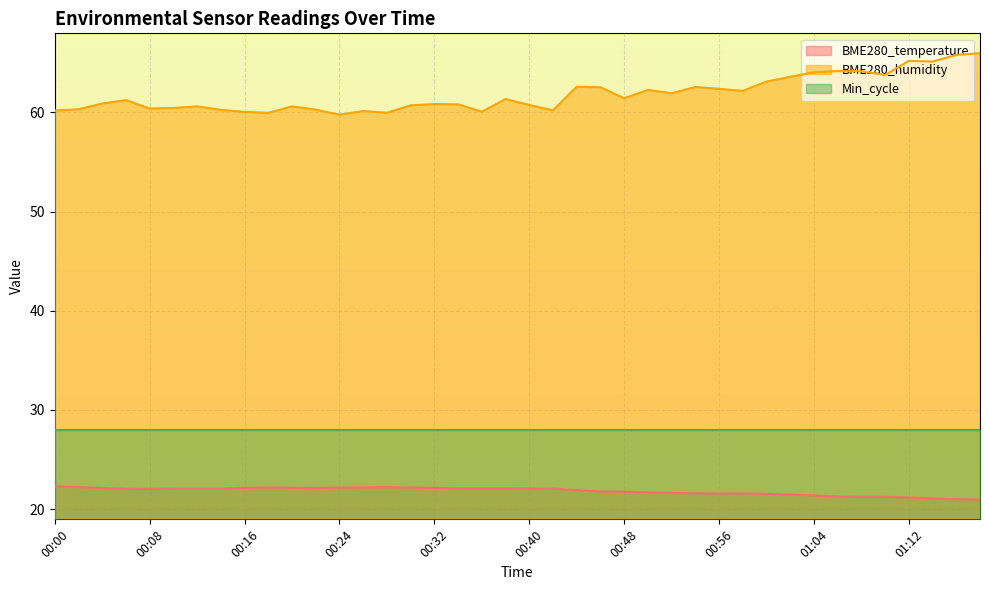

Is the value of BME280_temperature at 00:26 greater than the value of BME280_humidity at 00:40?

No